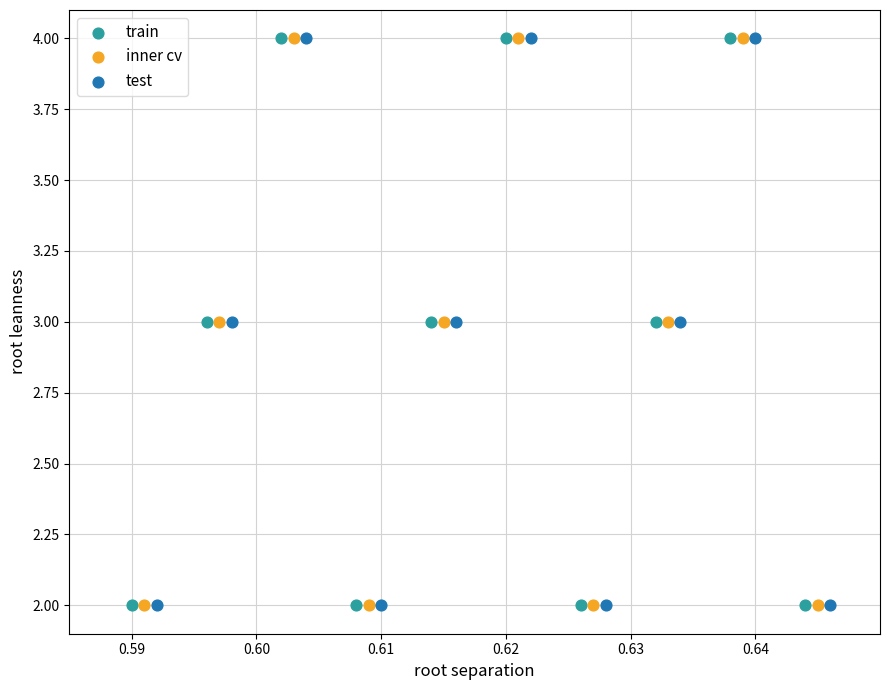

What are all the series names shown in the legend?

train, inner cv, test